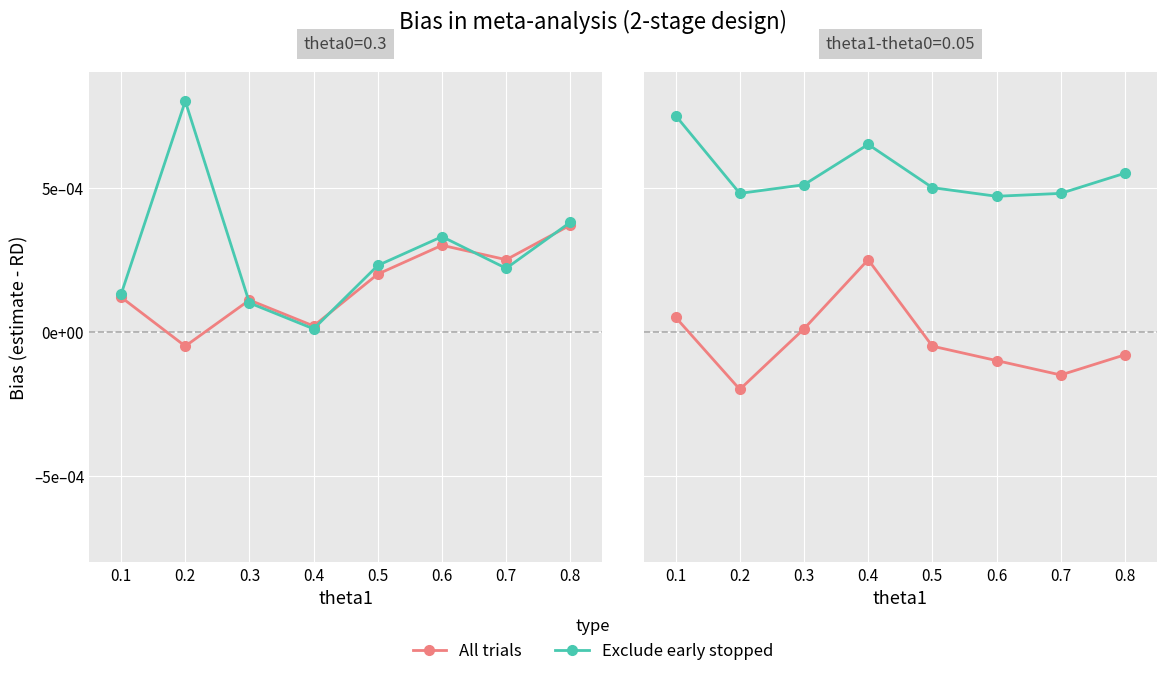

Rank the series at 0.7 from highest to lowest value.

Exclude early stopped, All trials